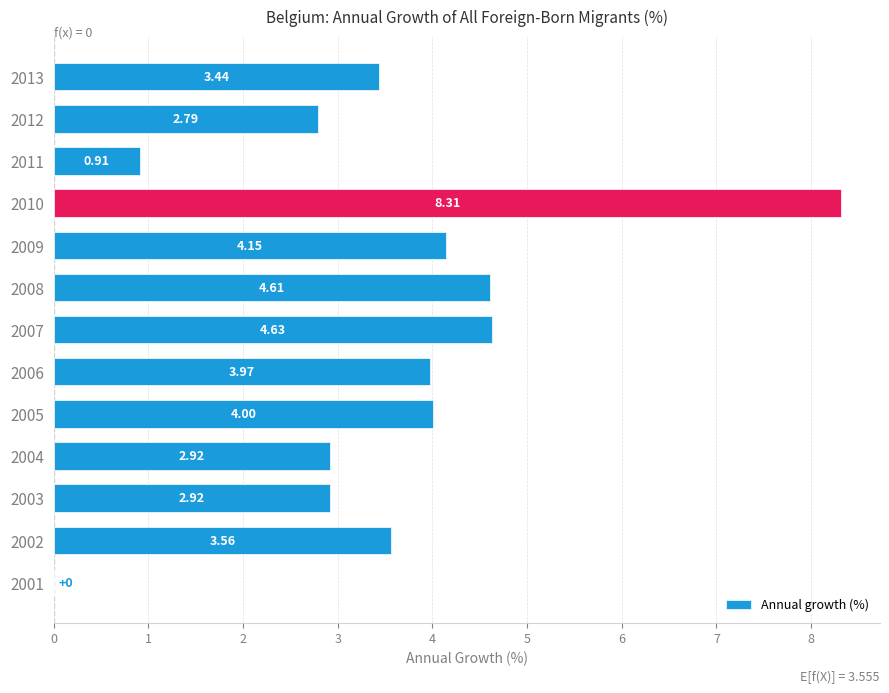

Are the bars horizontal?

Yes